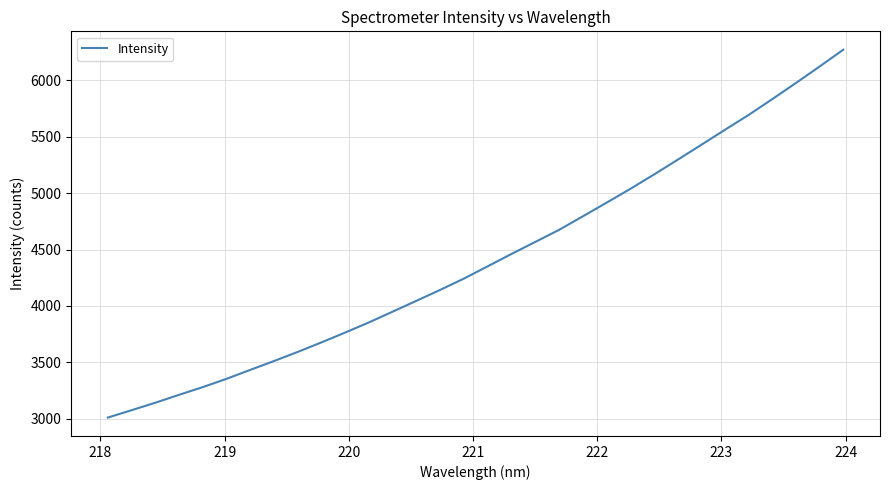

What is the difference between the maximum and minimum values?

3256.5